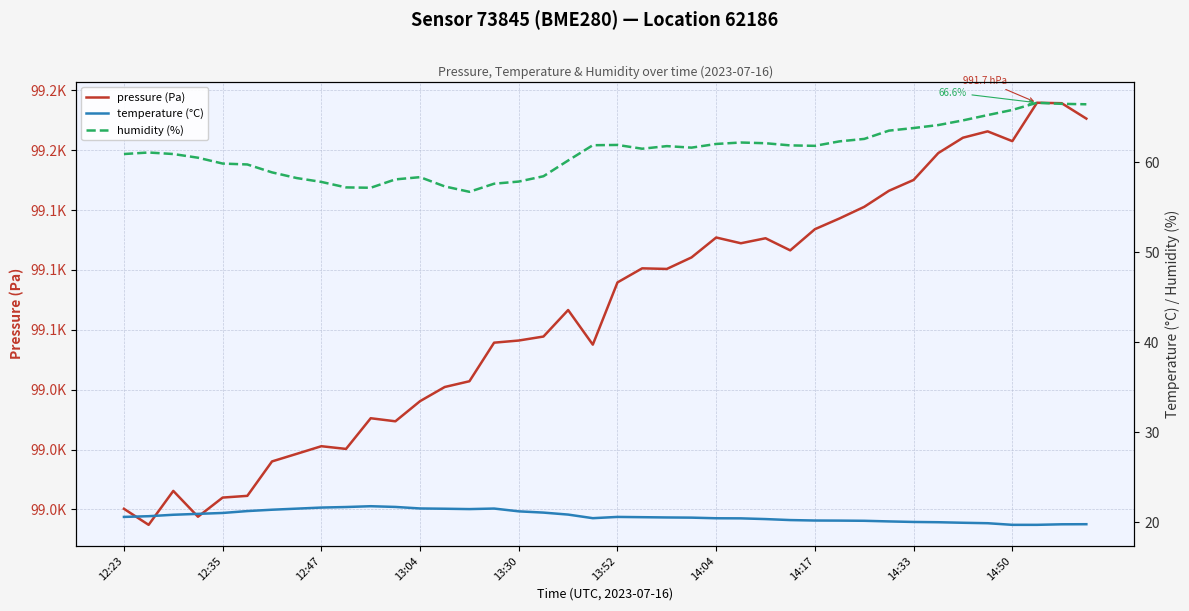

What position from the right is 30?

10